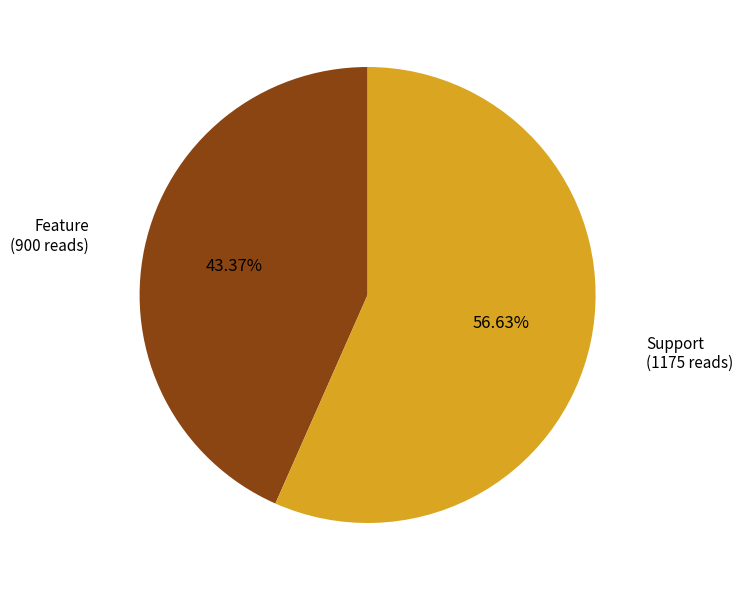

Count the number of slices in the pie.

2